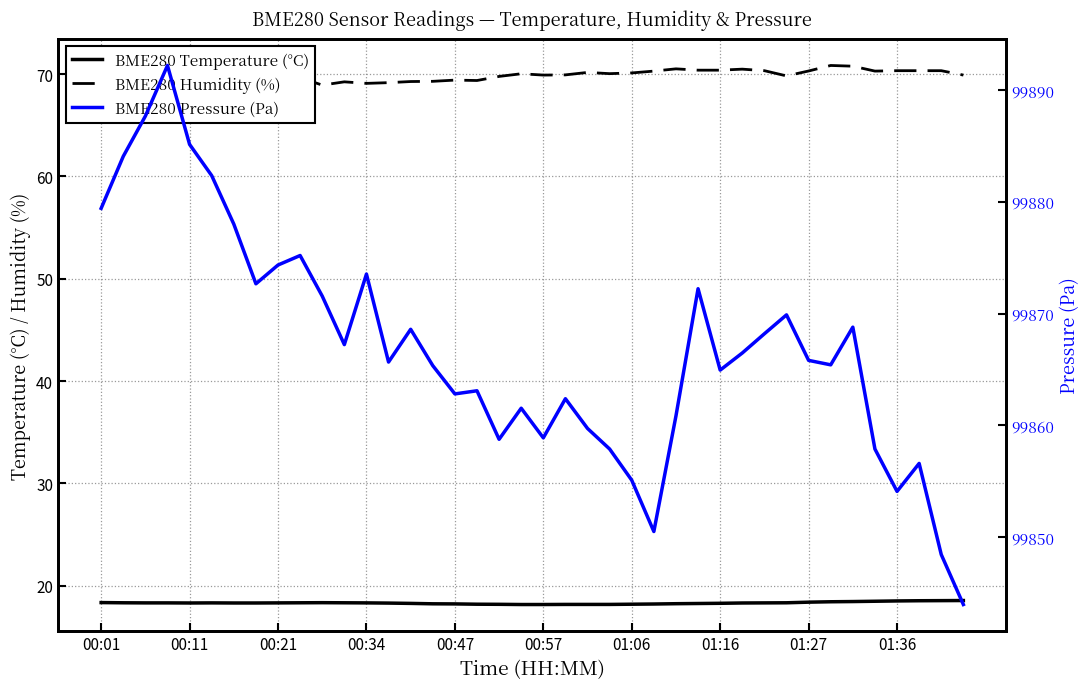

How many lines are shown in the chart?

3